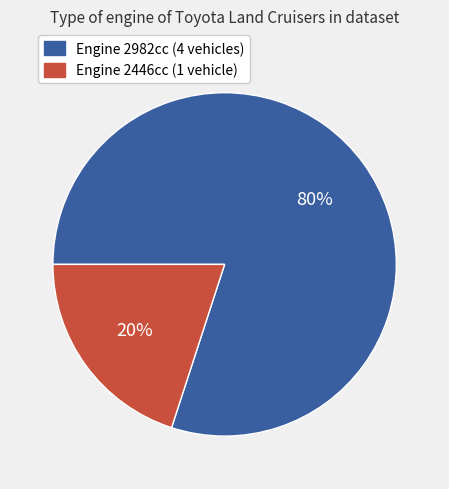

Which category has the smallest portion of the pie?

Engine 2446cc (1 vehicle)